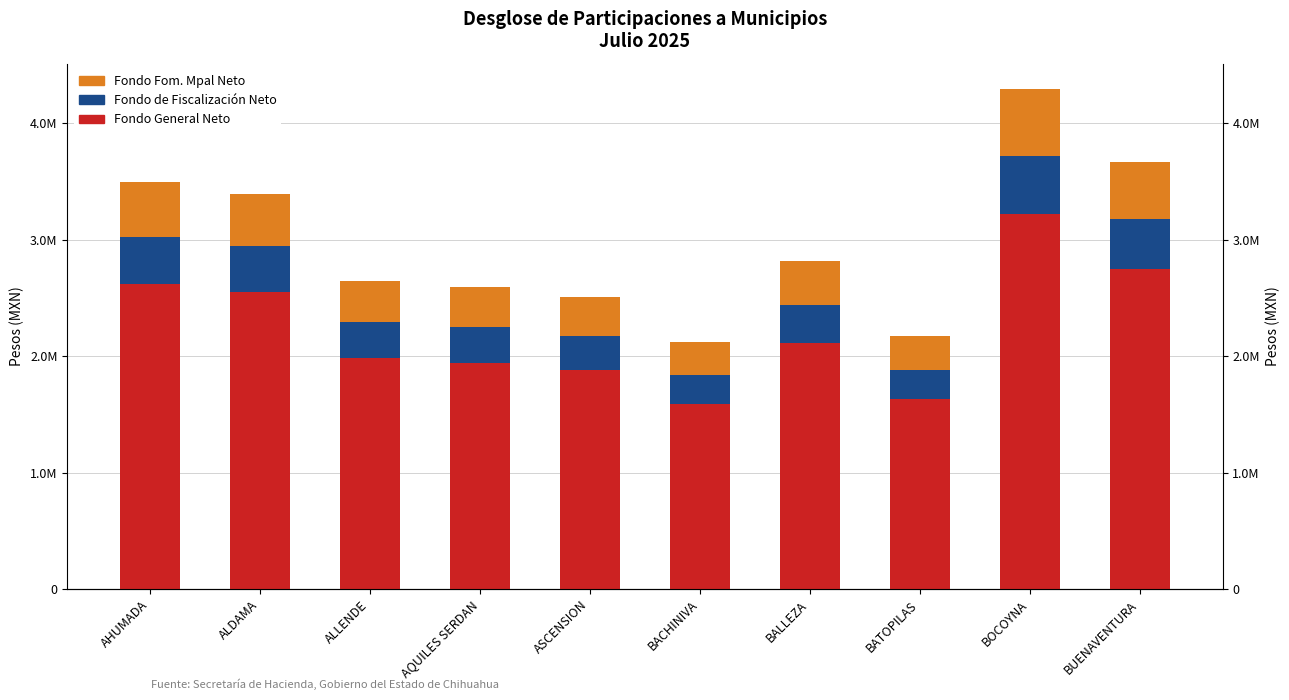

How many categories are shown in the chart?

10